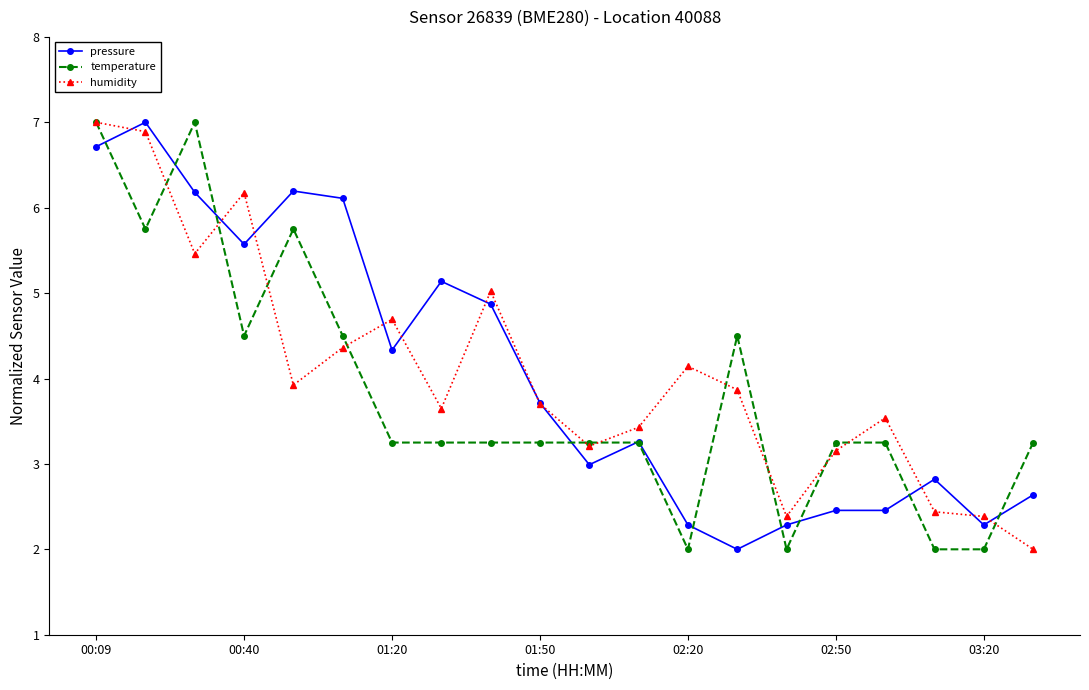

What is the smallest value displayed?

2.0